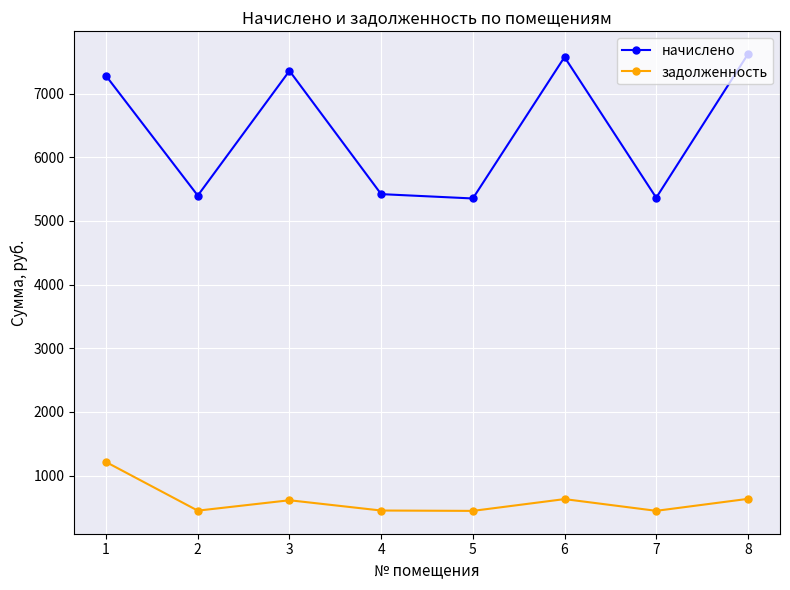

True or false: начислено and задолженность intersect in this chart.

False